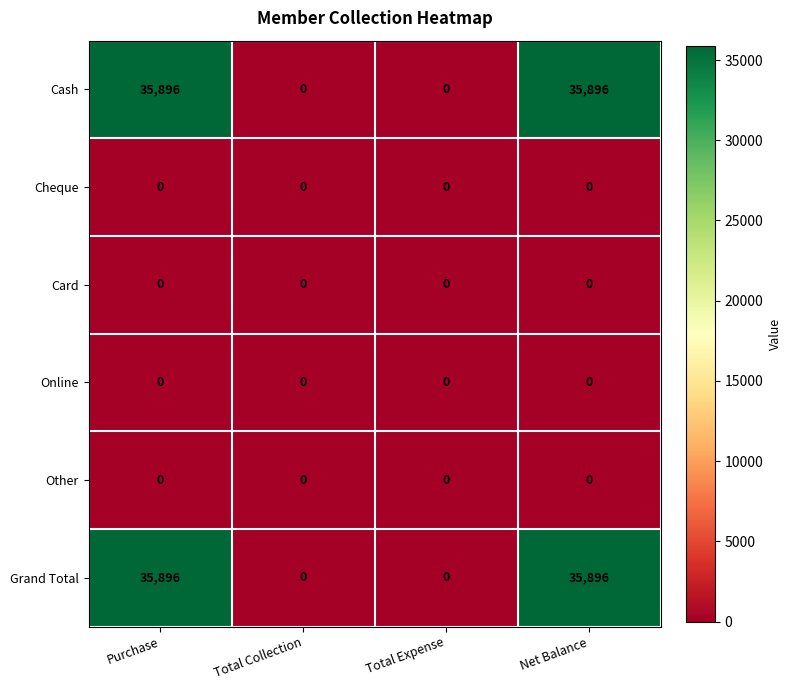

What is the greatest value displayed?

35896